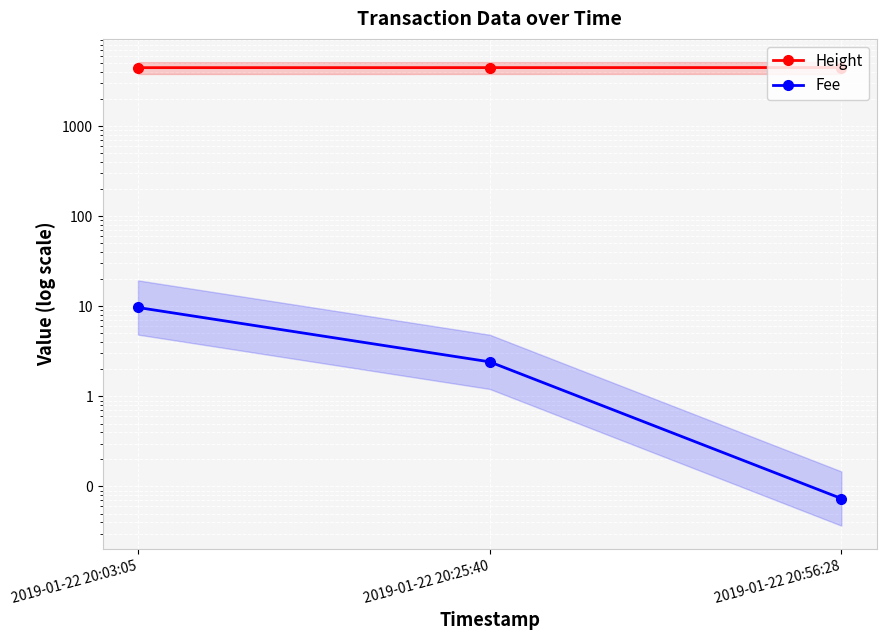

What position from the right is 2019-01-22 20:25:40?

2